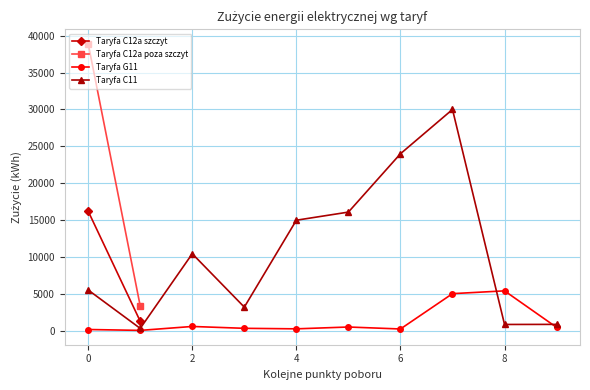

What is the value of the Taryfa C11 point at the 7th from the left?

24000